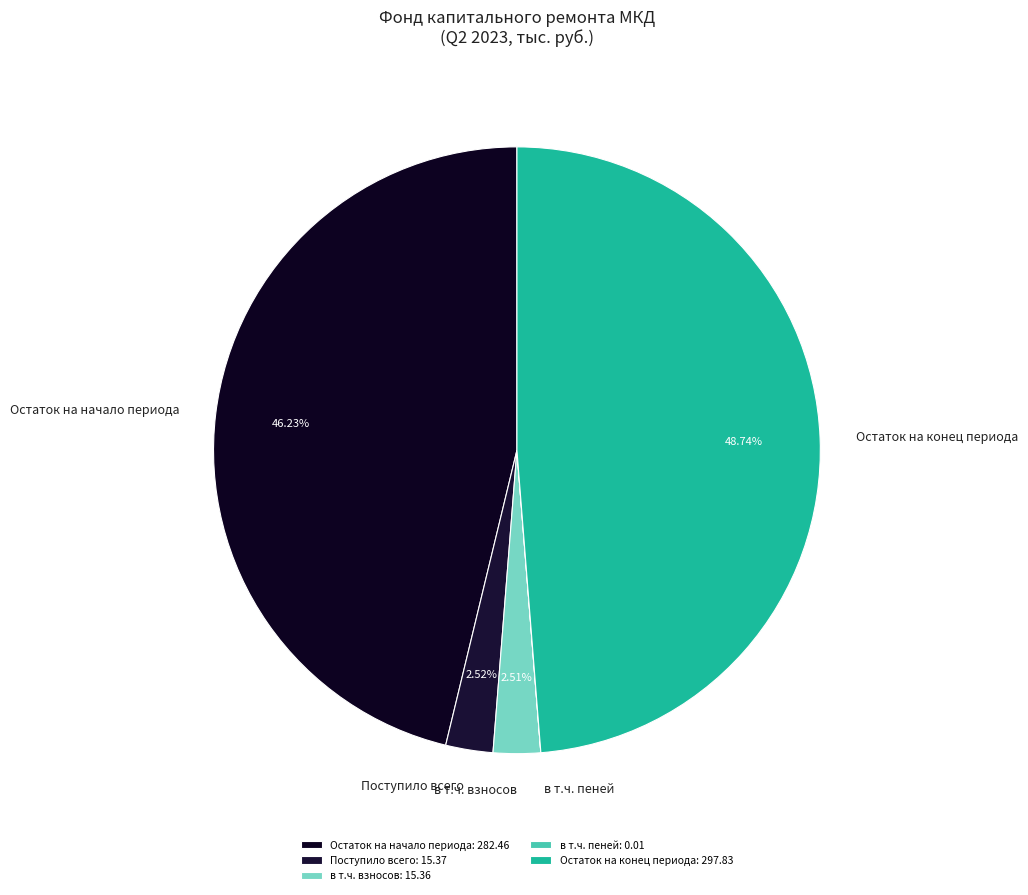

Is there any slice that represents more than half of the pie?

No